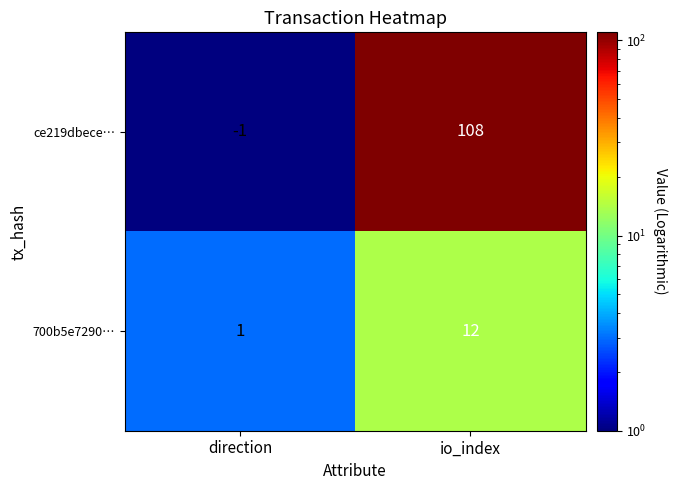

Which label corresponds to the smallest value in the chart?

direction